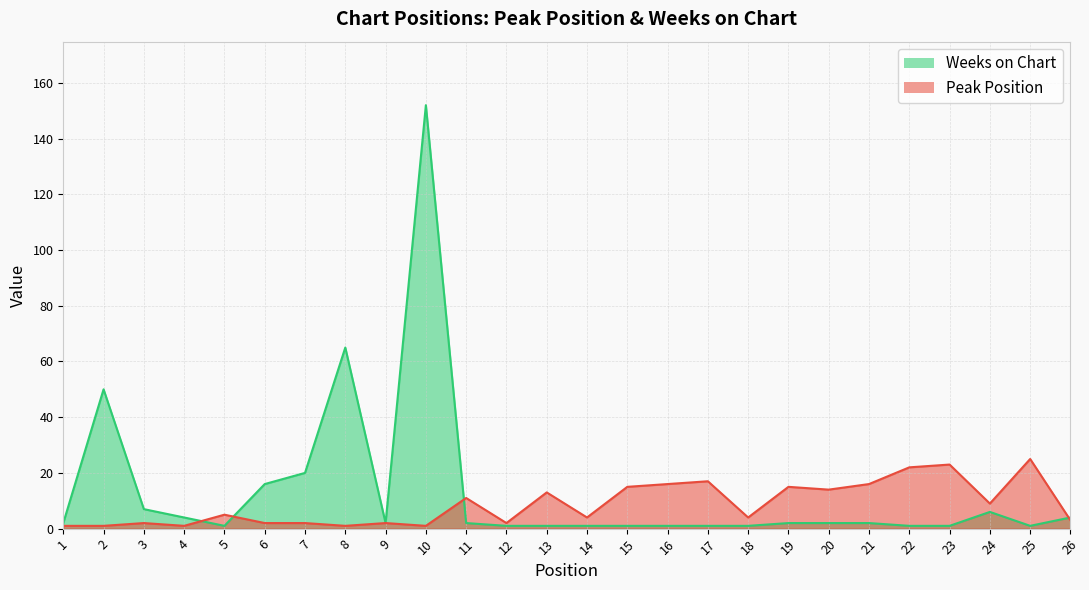

In Weeks on Chart, how many points are higher than both neighbors (excluding endpoints)?

4